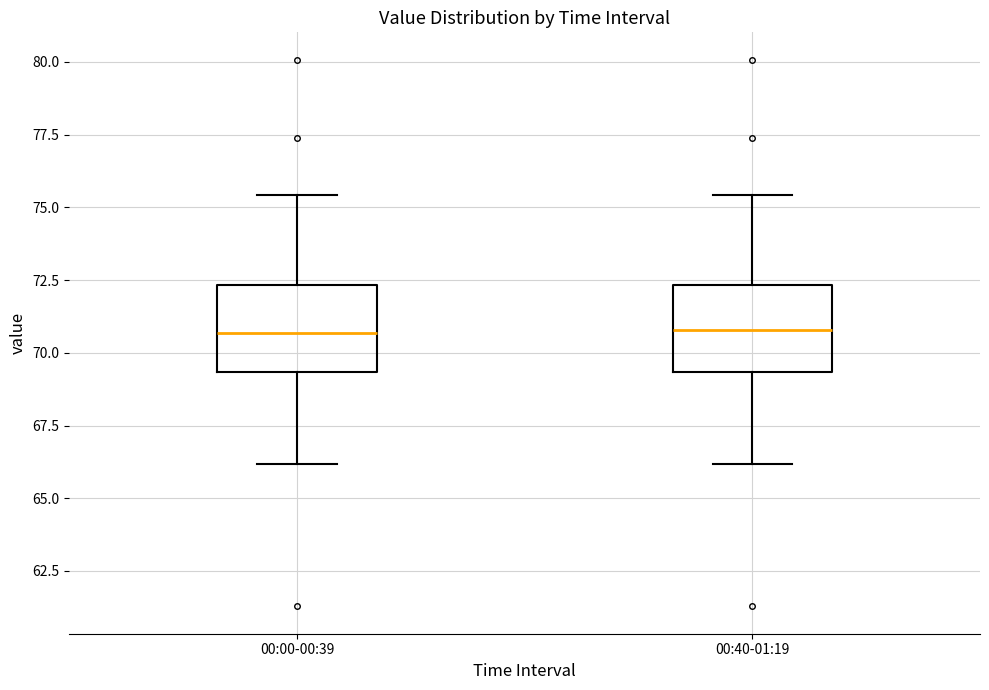

Where does the lower whisker of the box for 00:00-00:39 end on the y-axis? The values are not printed on the chart, so give them approximately, as read against the axis.

66.0